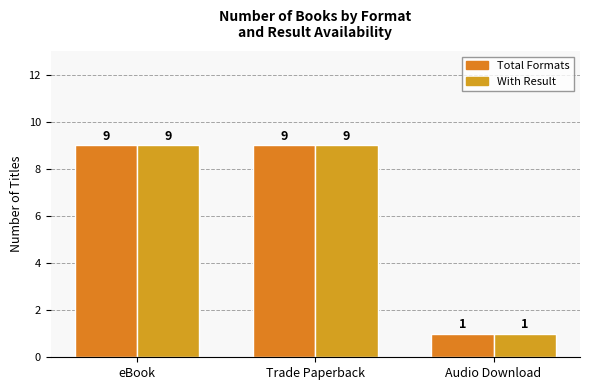

Are the bars grouped side by side (vs. stacked)?

Yes